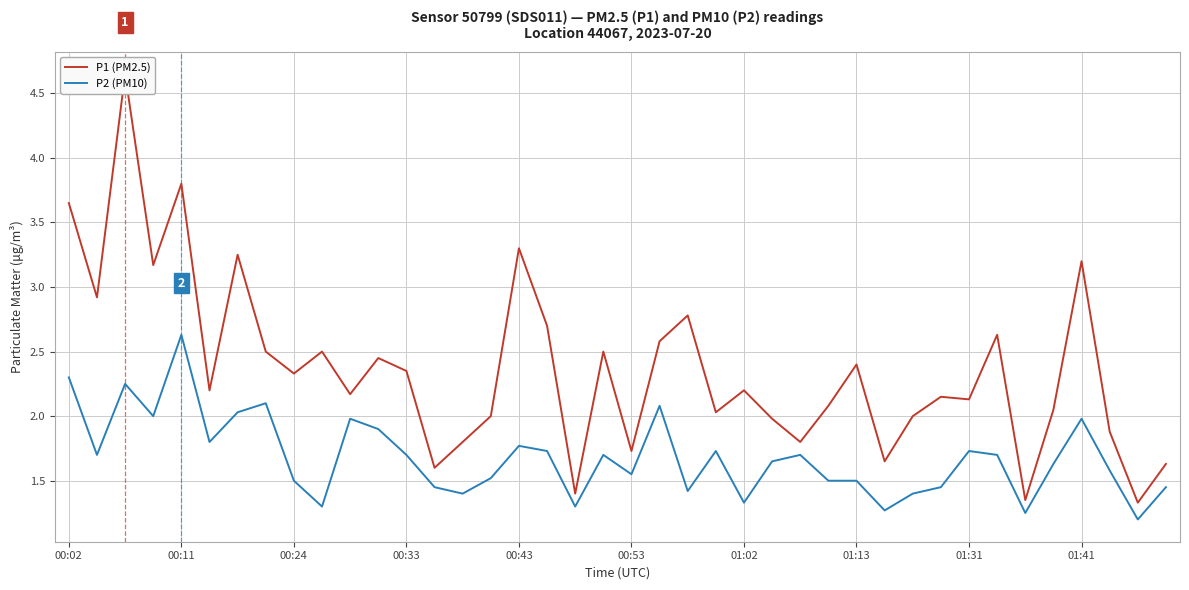

Rank the series at 19 from lowest to highest value.

P2 (PM10), P1 (PM2.5)